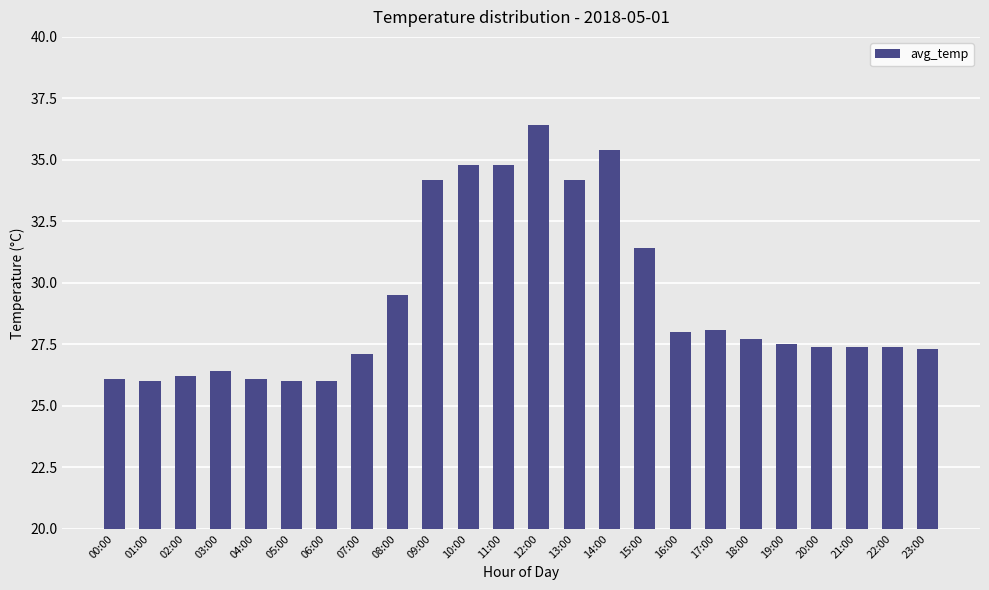

True or false: the data shows 35.4 at 14:00.

True